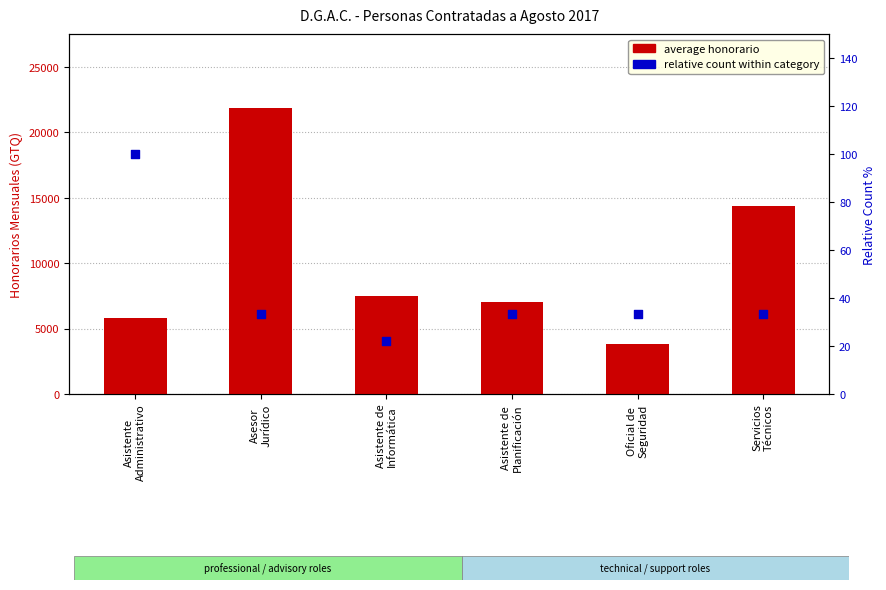

Which series reaches the minimum Y coordinate?

relative count (percentile)